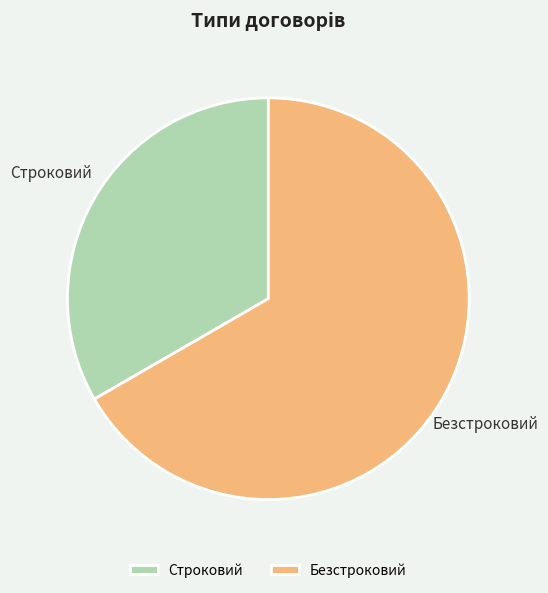

Is it true that Безстроковий is 67% of the pie?

True